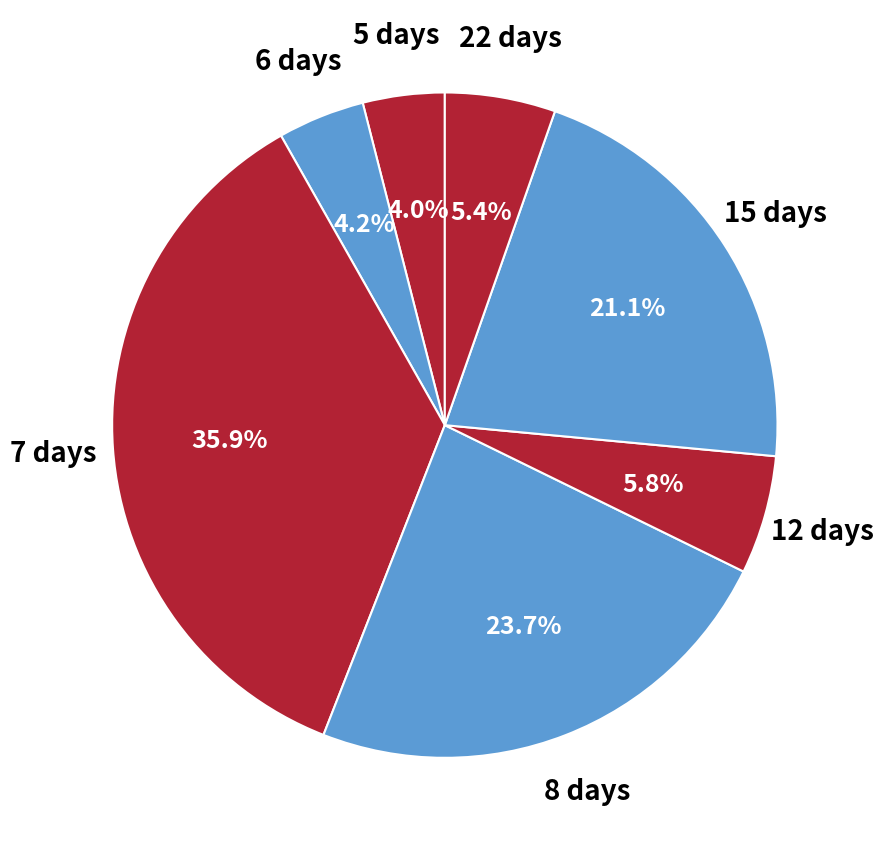

What is the total percentage of 12 days and 15 days?

26.9%